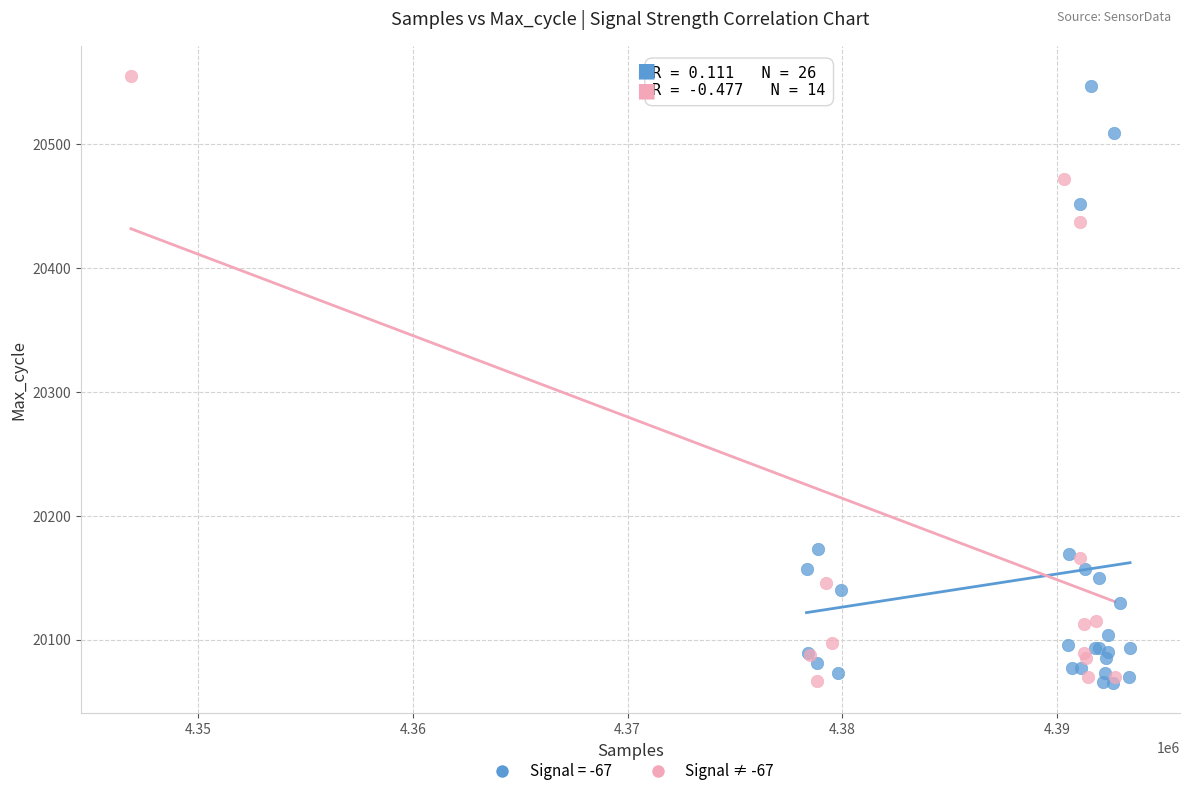

What are all the series names shown in the legend?

Signal = -67, Signal ≠ -67